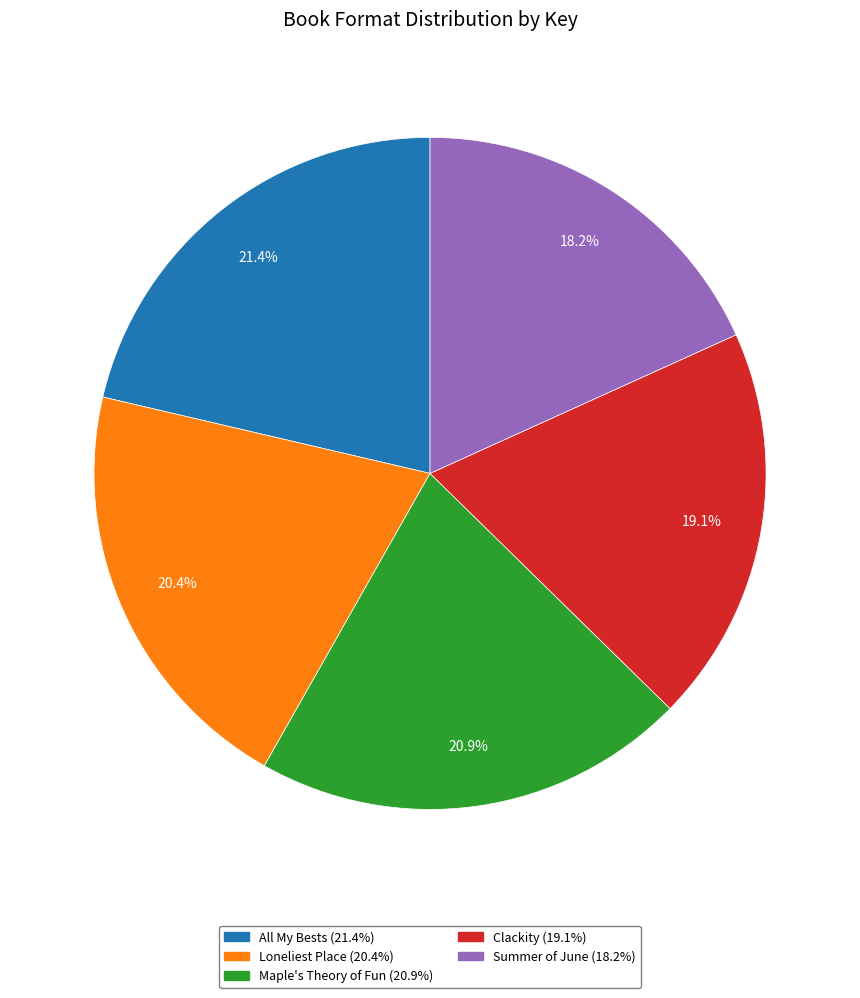

To the nearest percent, what portion does Summer of June represent?

18%